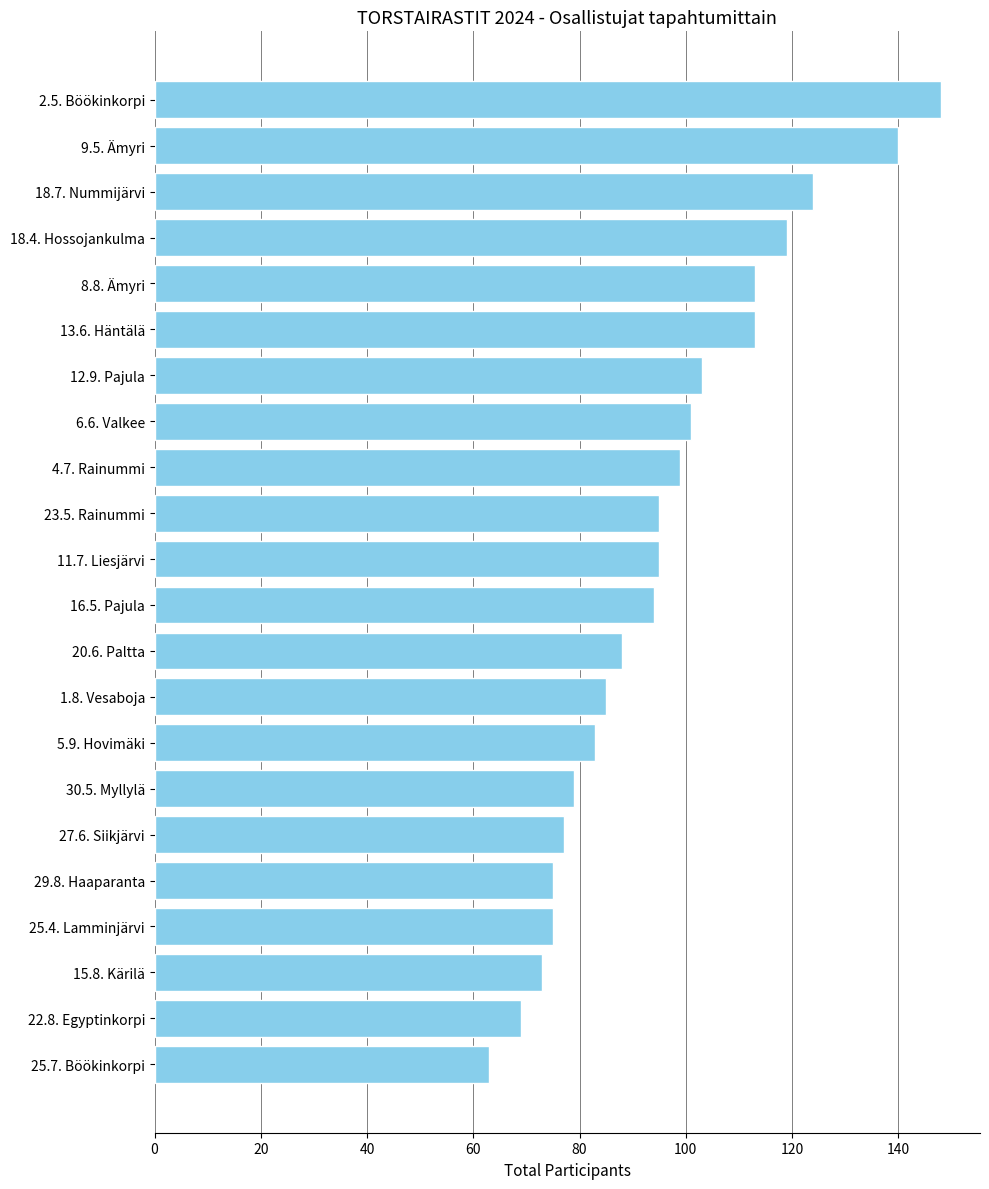

Are the bars horizontal?

Yes